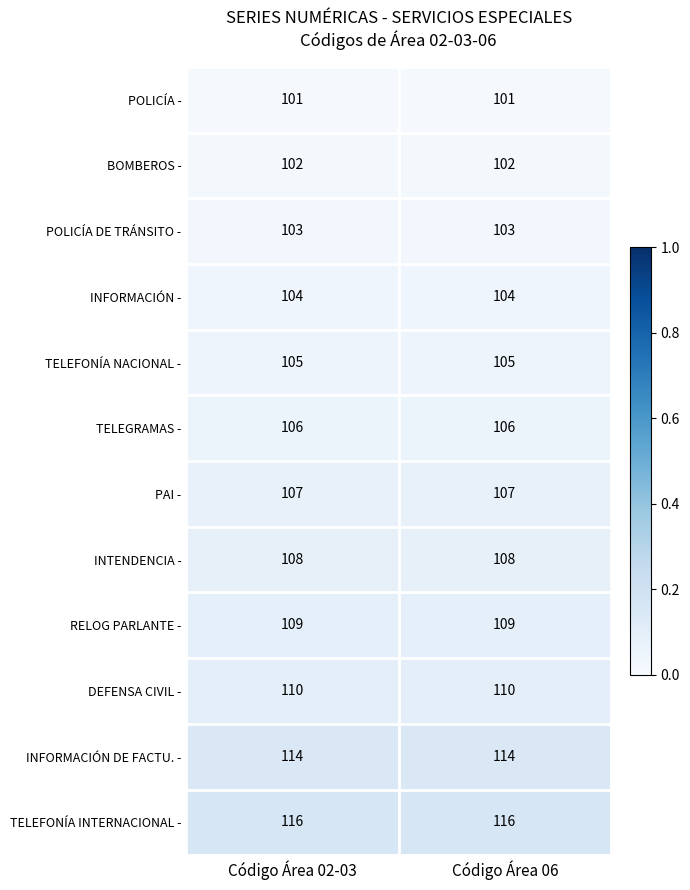

Reading left to right, transcribe all the data shown in this chart.

POLICÍA -: Código Área 02-03=101	Código Área 06=101
BOMBEROS -: Código Área 02-03=102	Código Área 06=102
POLICÍA DE TRÁNSITO -: Código Área 02-03=103	Código Área 06=103
INFORMACIÓN -: Código Área 02-03=104	Código Área 06=104
TELEFONÍA NACIONAL -: Código Área 02-03=105	Código Área 06=105
TELEGRAMAS -: Código Área 02-03=106	Código Área 06=106
PAI -: Código Área 02-03=107	Código Área 06=107
INTENDENCIA -: Código Área 02-03=108	Código Área 06=108
RELOG PARLANTE -: Código Área 02-03=109	Código Área 06=109
DEFENSA CIVIL -: Código Área 02-03=110	Código Área 06=110
INFORMACIÓN DE FACTU. -: Código Área 02-03=114	Código Área 06=114
TELEFONÍA INTERNACIONAL -: Código Área 02-03=116	Código Área 06=116